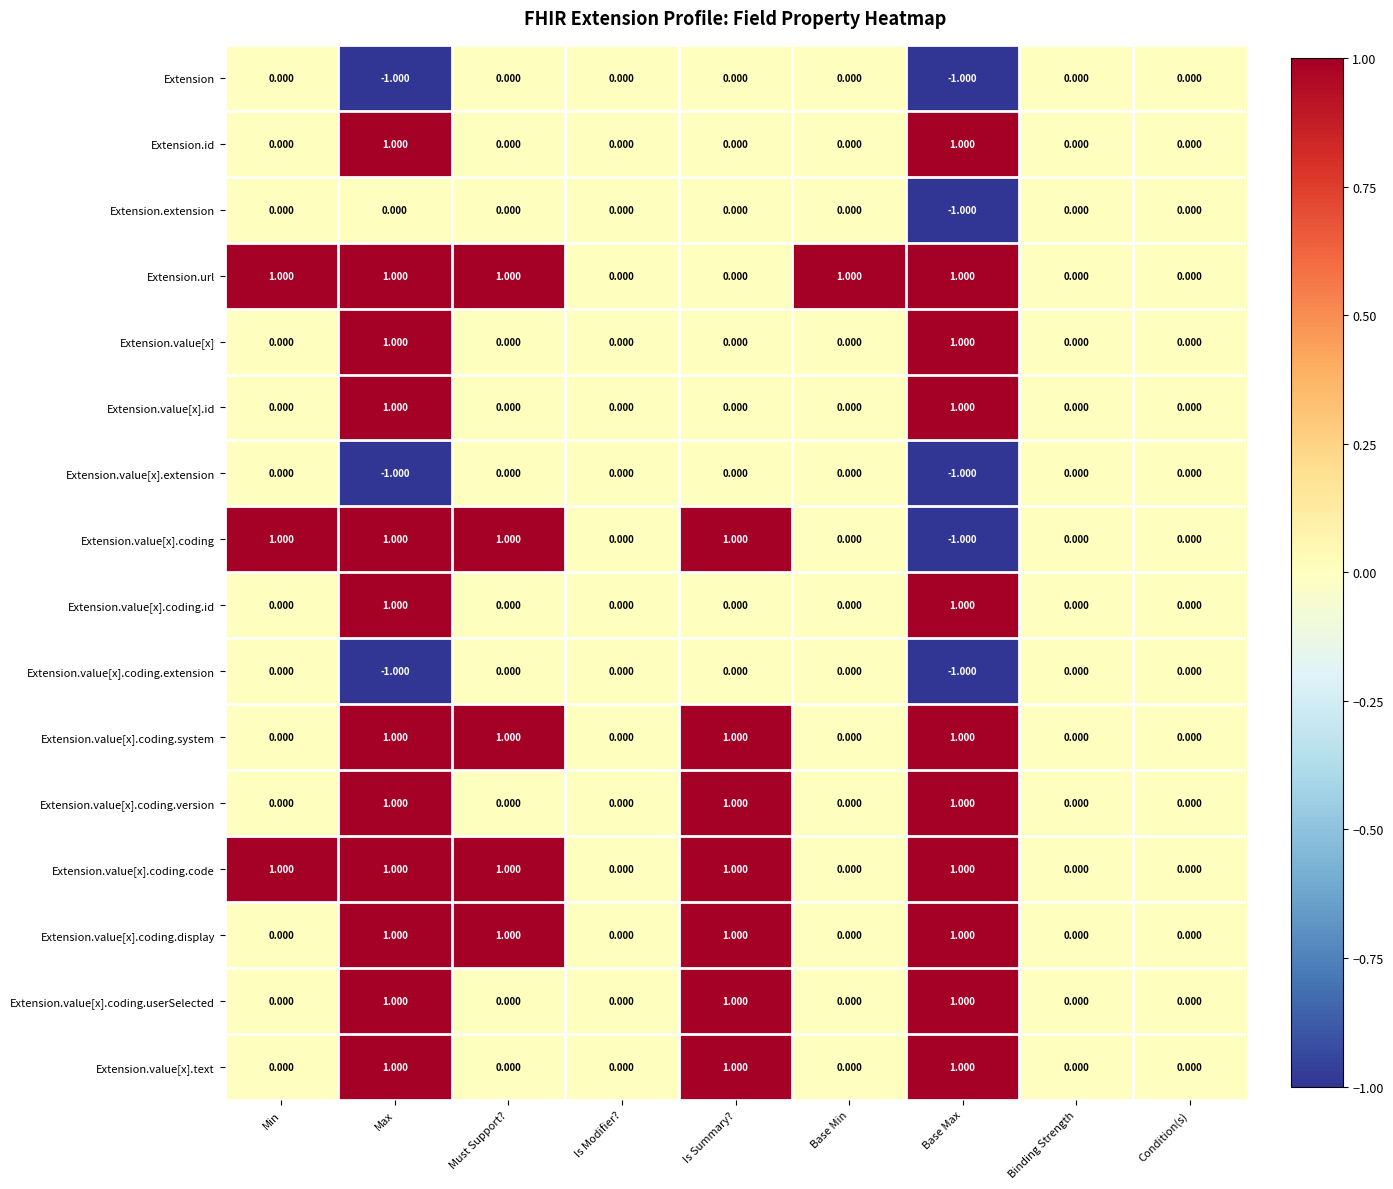

Which series has the widest spread of values?

Extension.value[x].coding